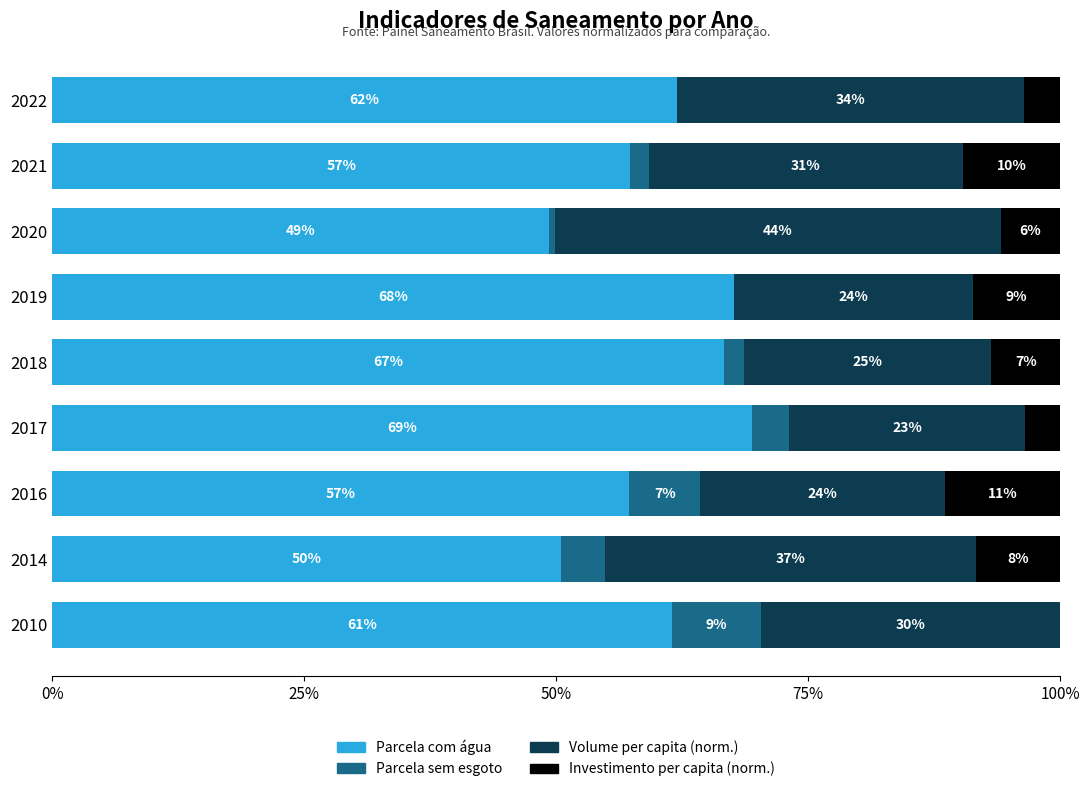

Reading left to right, transcribe all the data shown in this chart.

Parcela com água: 61.5	50.4	57.2	69.4	66.7	67.6	49.2	57.3	62.0
Parcela sem esgoto: 8.8	4.4	7.1	3.7	1.9	0.0	0.6	1.8	0.0
Volume per capita (norm.): 29.7	36.8	24.3	23.4	24.6	23.7	44.2	31.2	34.4
Investimento per capita (norm.): 0.0	8.3	11.4	3.5	6.8	8.6	5.9	9.6	3.6